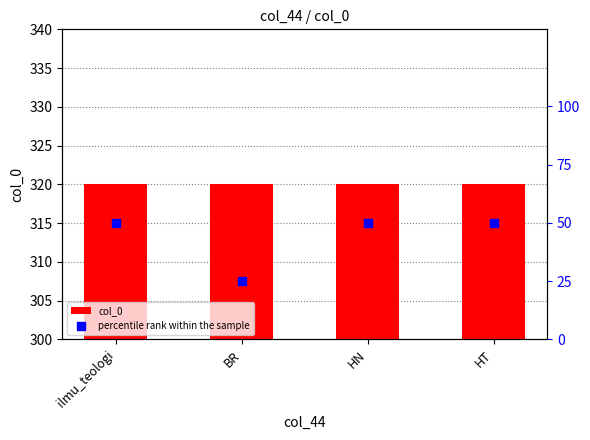

Which series has the largest total across all categories?

col_0